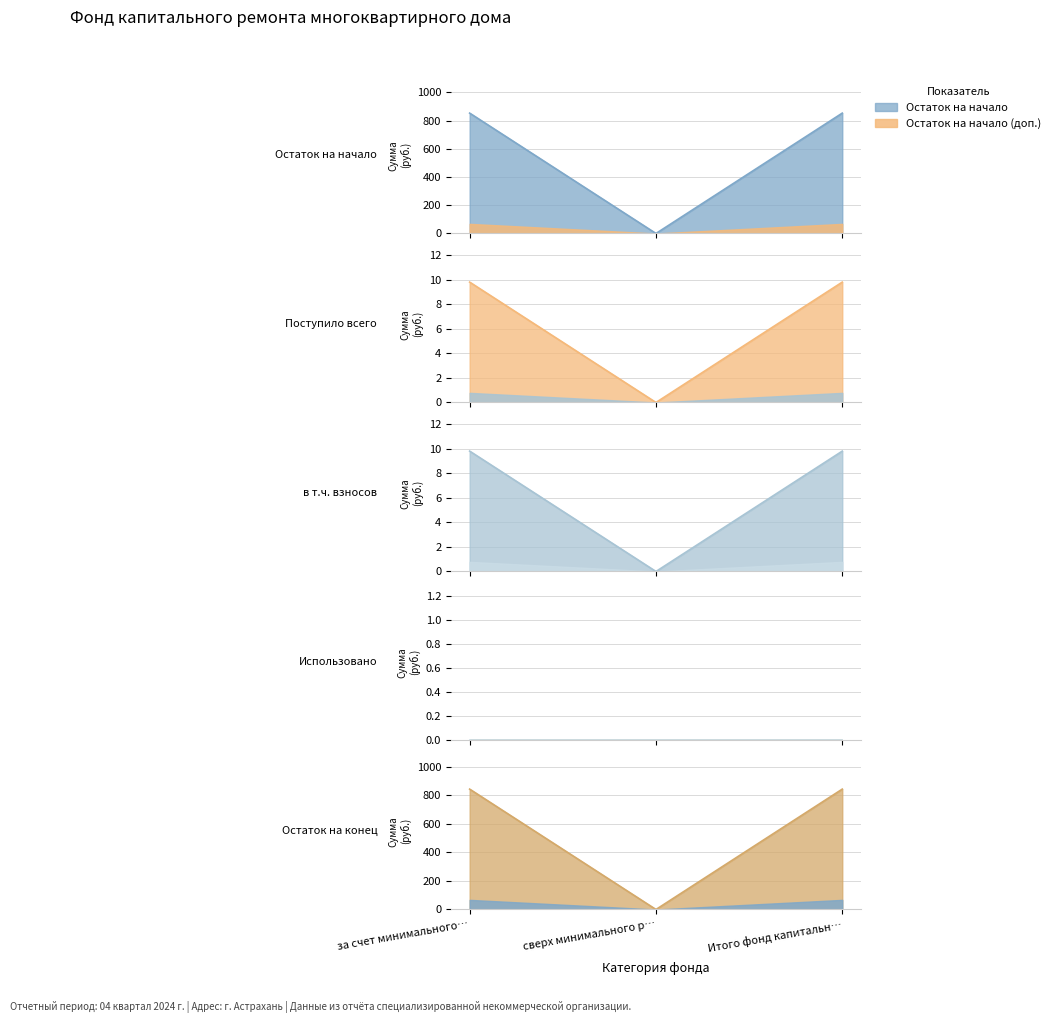

Does the chart display data point markers on the line(s)?

No